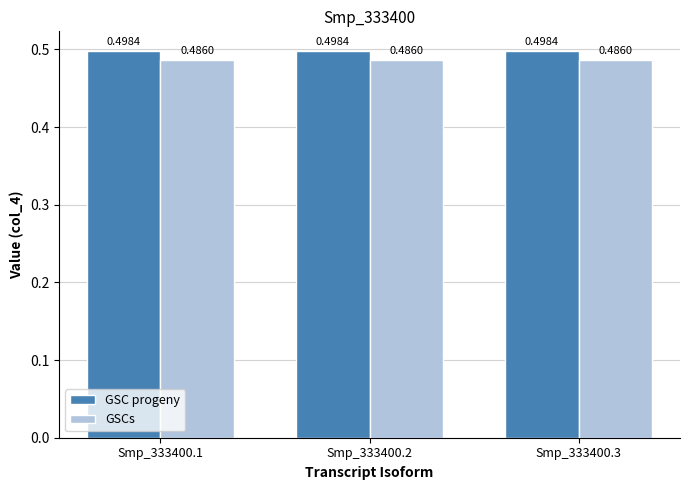

Which series has the largest total across all categories?

GSC progeny